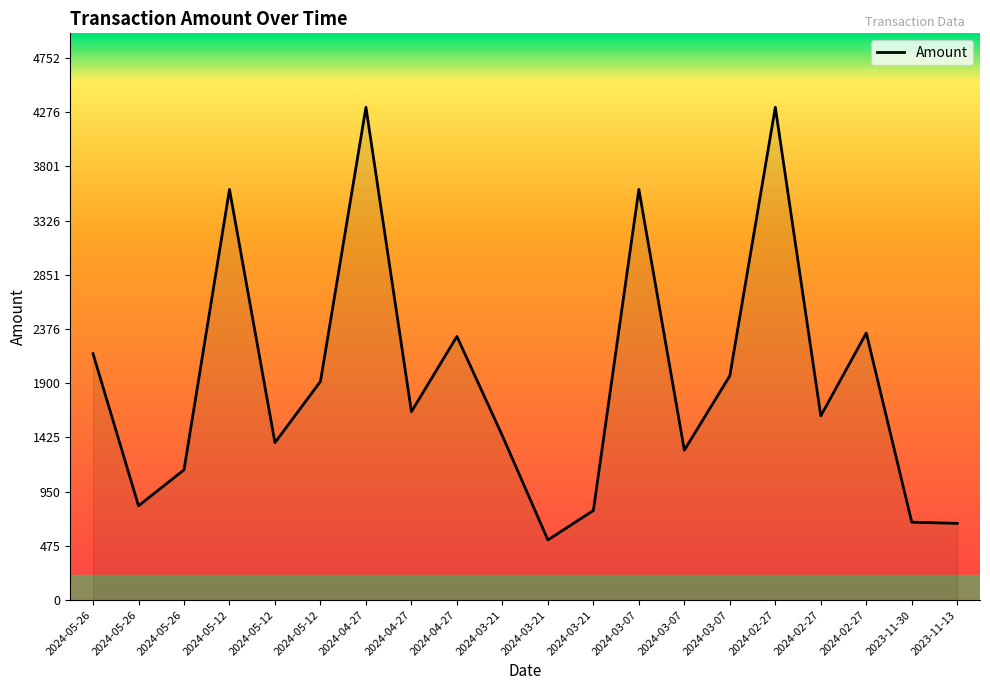

At which category does the data reach its first local valley?

2024-05-26